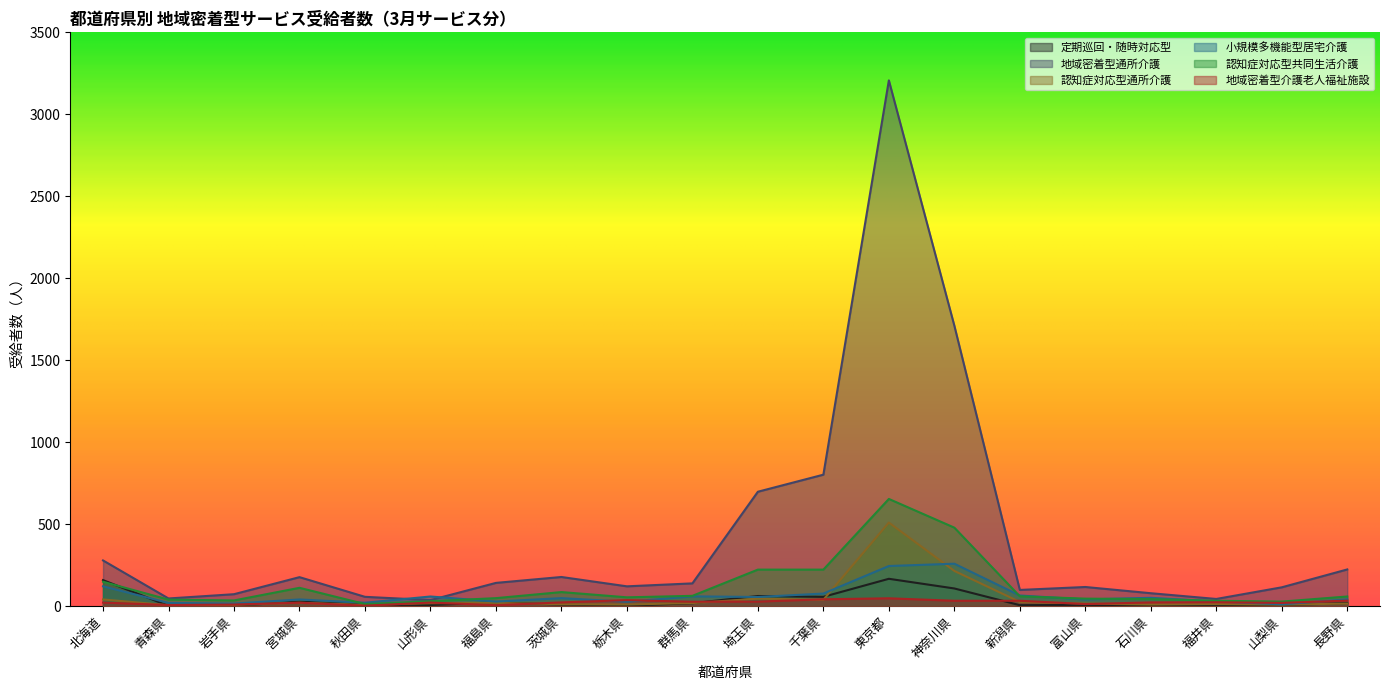

How many interior local peaks does the 地域密着型通所介護 series have?

4